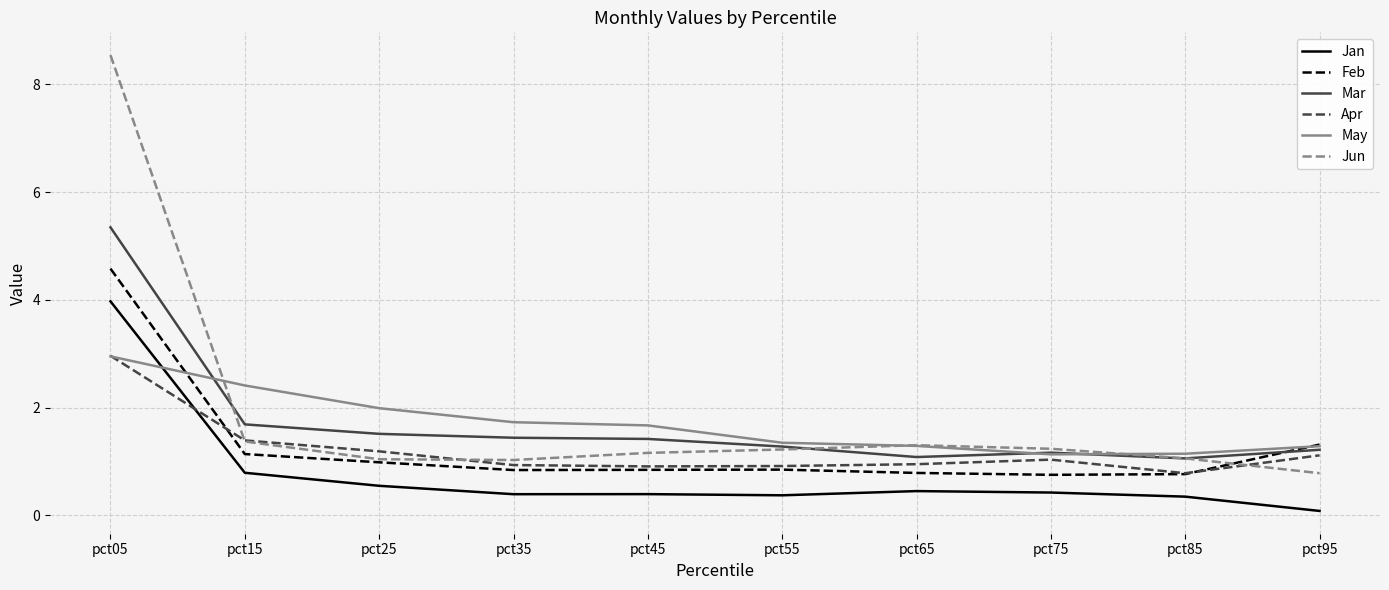

What are all the series names shown in the legend?

Jan, Feb, Mar, Apr, May, Jun